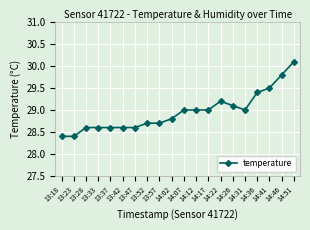

What is the label of the 2nd point from the right?

14:46